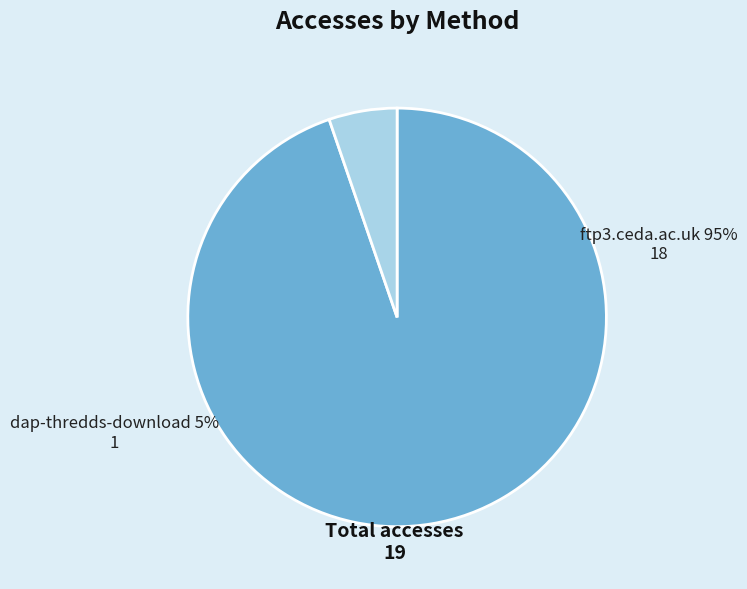

Which category has the biggest portion of the pie?

ftp3.ceda.ac.uk